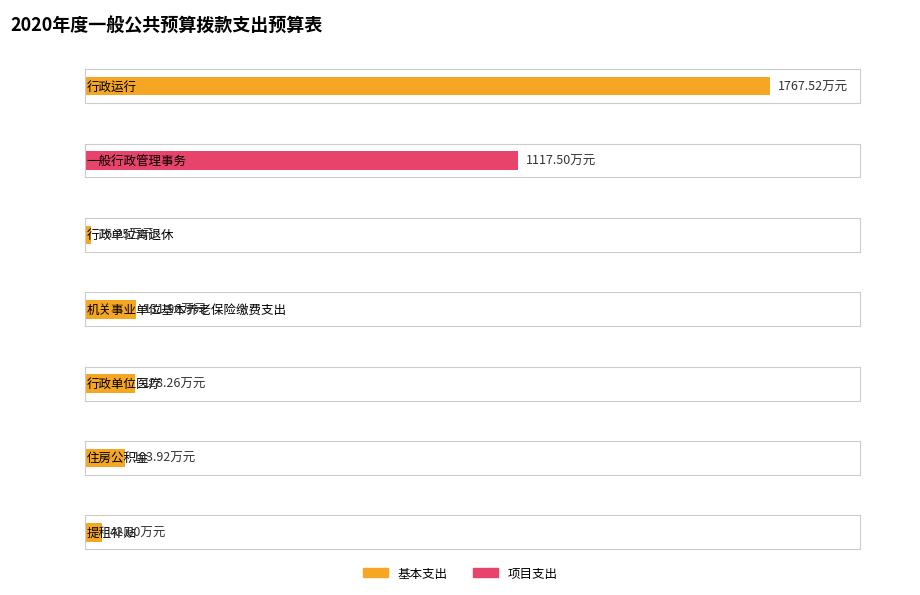

What is the average value of the 基本支出 series?

312.9